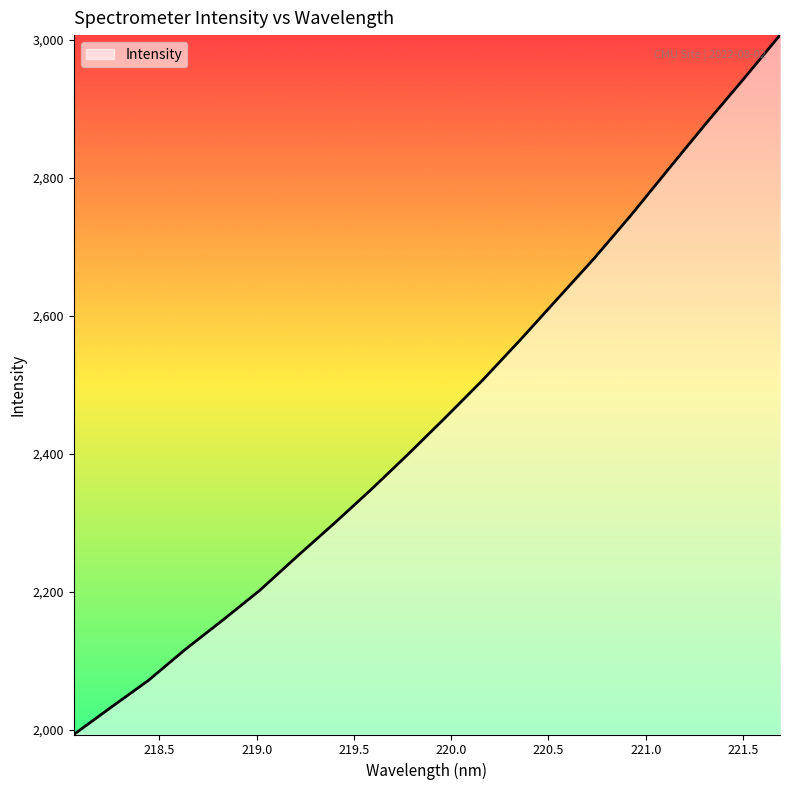

What is the difference between the maximum and minimum values?

1014.1